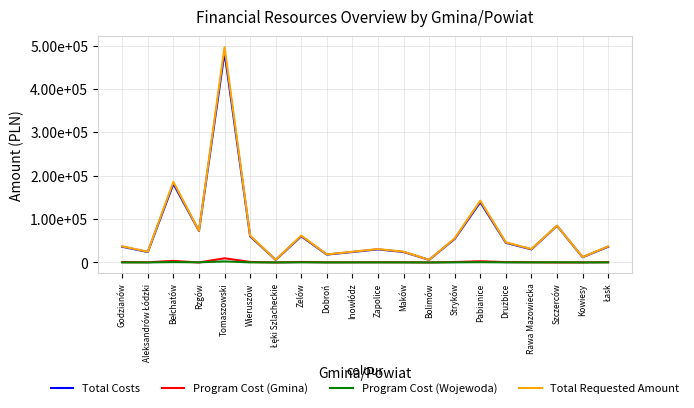

Reading left to right, extract all data points from this chart.

Total Costs: 36288.0	24192.0	181440.0	72576.0	484659.0	60480.0	6048.0	60480.0	18144.0	24192.0	30240.0	24192.0	6048.0	54432.0	139104.0	45360.0	30240.0	84672.0	12096.0	36288.0
Program Cost (Gmina): 725.8	483.8	3628.8	0.0	9693.2	1209.6	121.0	1209.6	362.9	483.8	604.8	483.8	121.0	1088.6	2782.1	907.2	604.8	0.0	241.9	725.8
Program Cost (Wojewoda): 181.4	121.0	907.2	362.9	2423.3	302.4	30.2	302.4	90.7	121.0	151.2	121.0	30.2	272.2	695.5	226.8	151.2	423.4	60.5	181.4
Total Requested Amount: 37195.2	24796.8	185976.0	72938.9	496775.5	61992.0	6199.2	61992.0	18597.6	24796.8	30996.0	24796.8	6199.2	55792.8	142581.6	46494.0	30996.0	85095.4	12398.4	37195.2